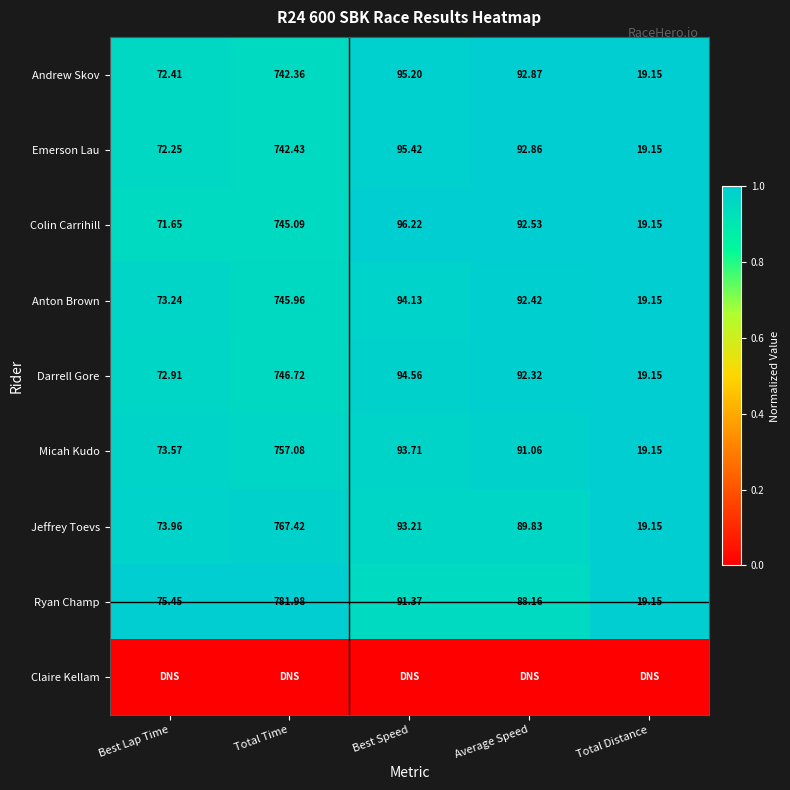

Is it true that Jeffrey Toevs equals 1.3 at Average Speed?

False